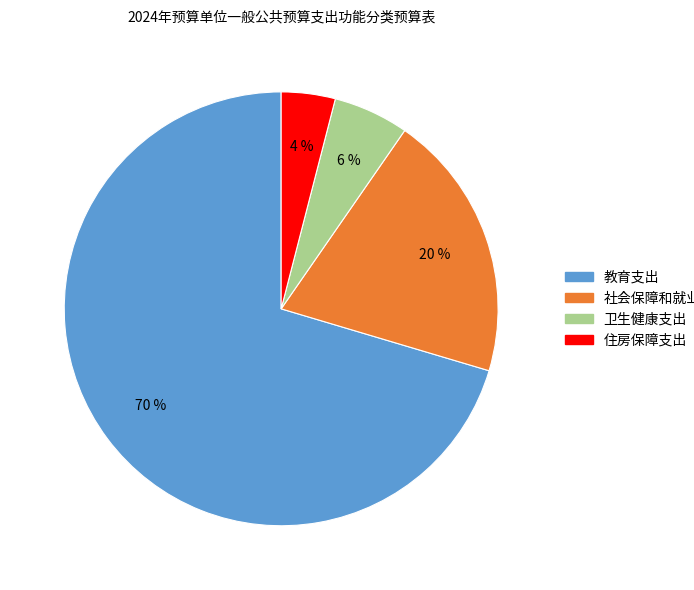

Rank the categories by value from highest to lowest.

教育支出, 社会保障和就业支出, 卫生健康支出, 住房保障支出